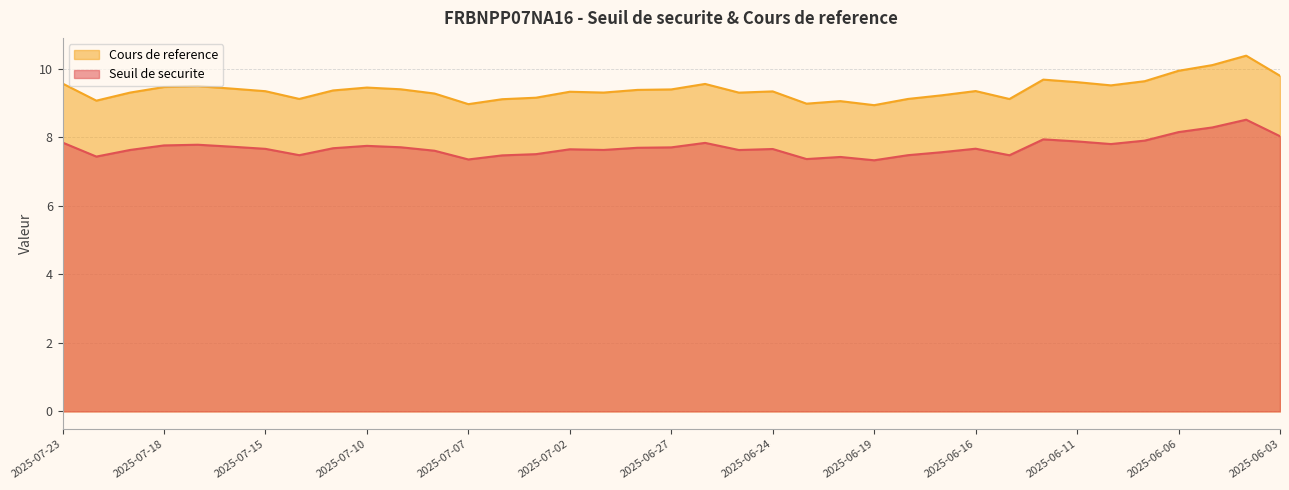

Which series has the largest total across all categories?

Cours de reference